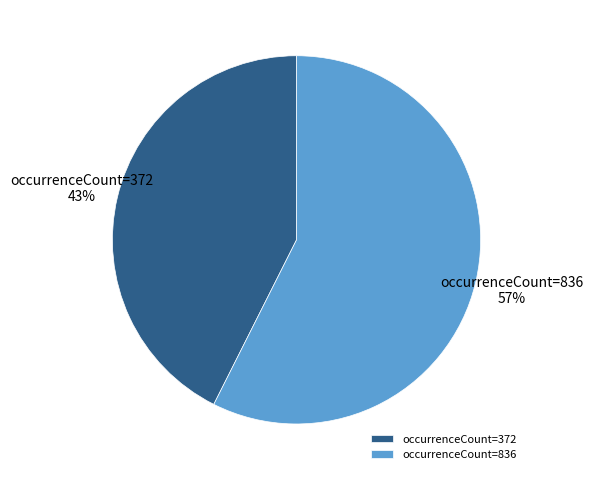

Which has a higher value, occurrenceCount=836 or occurrenceCount=372?

occurrenceCount=836